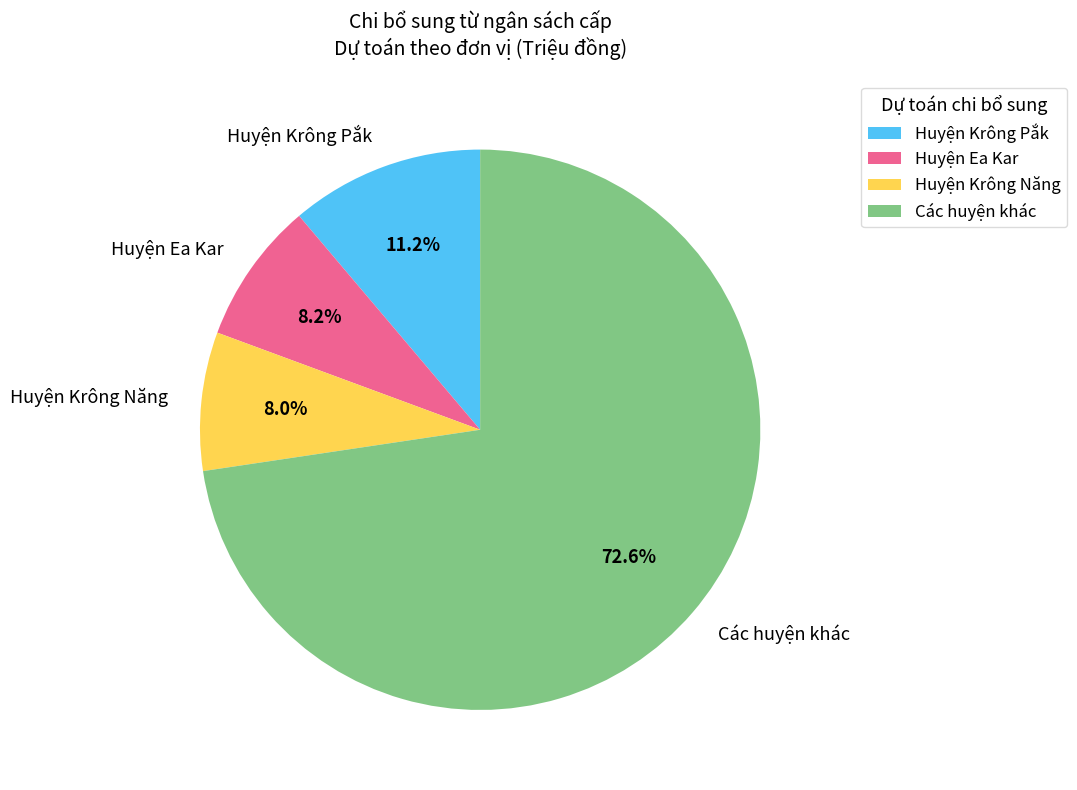

What percentage do Huyện Ea Kar and Huyện Krông Năng together represent?

16.2%